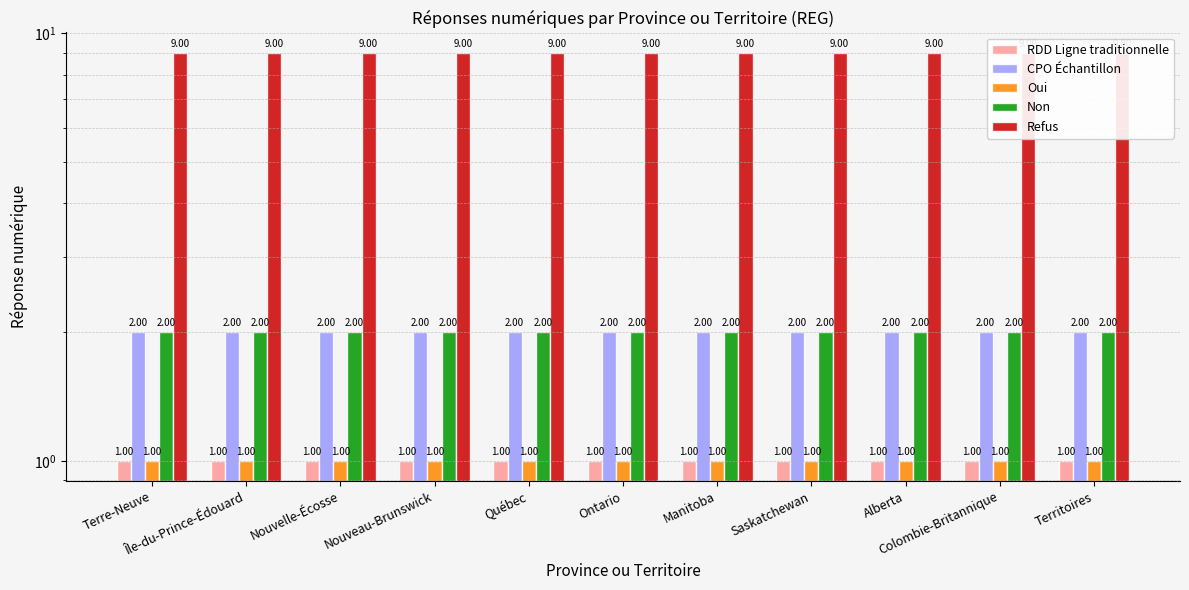

Reading left to right, extract all data points from this chart.

RDD Ligne traditionnelle: 1	1	1	1	1	1	1	1	1	1	1
CPO Échantillon: 2	2	2	2	2	2	2	2	2	2	2
Oui: 1	1	1	1	1	1	1	1	1	1	1
Non: 2	2	2	2	2	2	2	2	2	2	2
Refus: 9	9	9	9	9	9	9	9	9	9	9